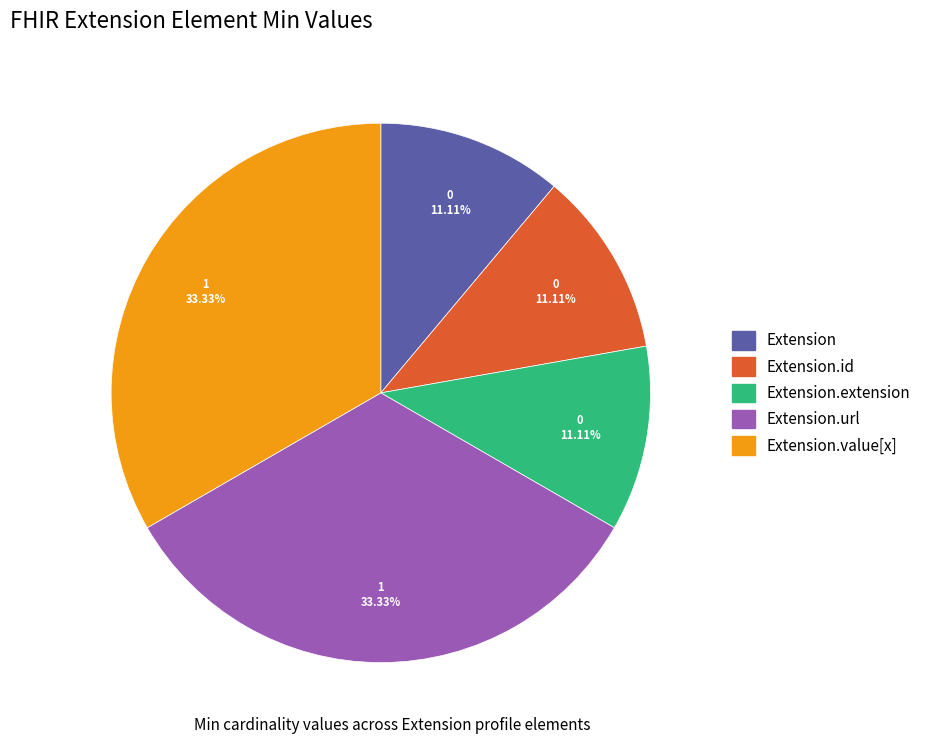

Count the number of slices in the pie.

5